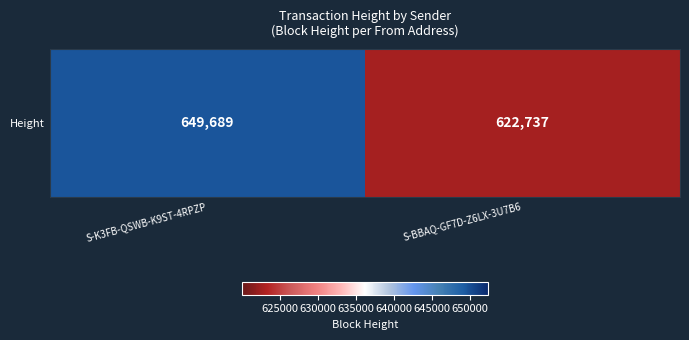

What is the sum of the values at S-K3FB-QSWB-K9ST-4RPZP and S-BBAQ-GF7D-Z6LX-3U7B6?

1272426